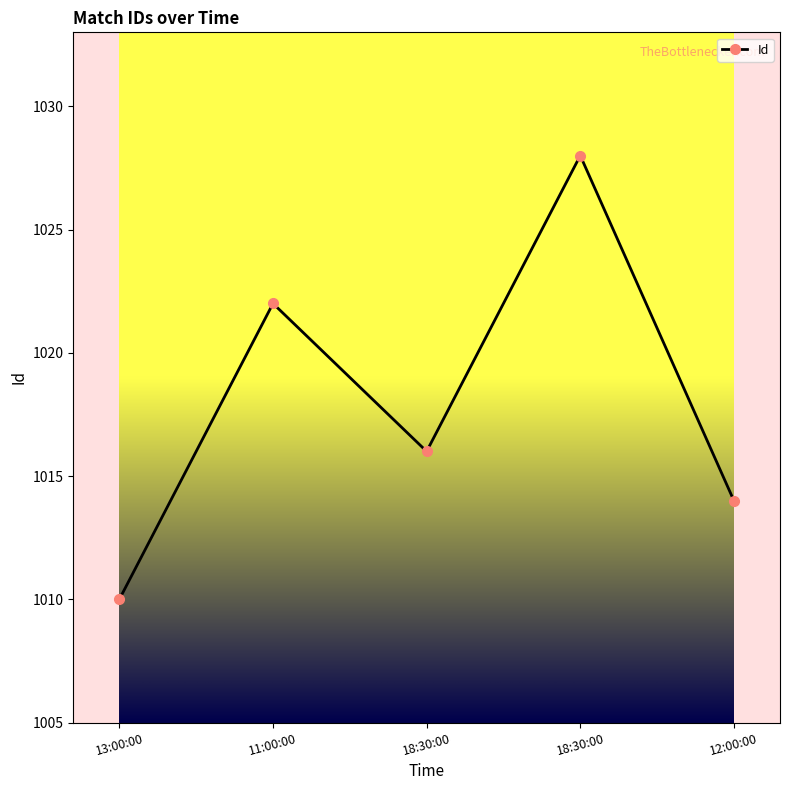

At which label does the data first exceed 1016?

11:00:00